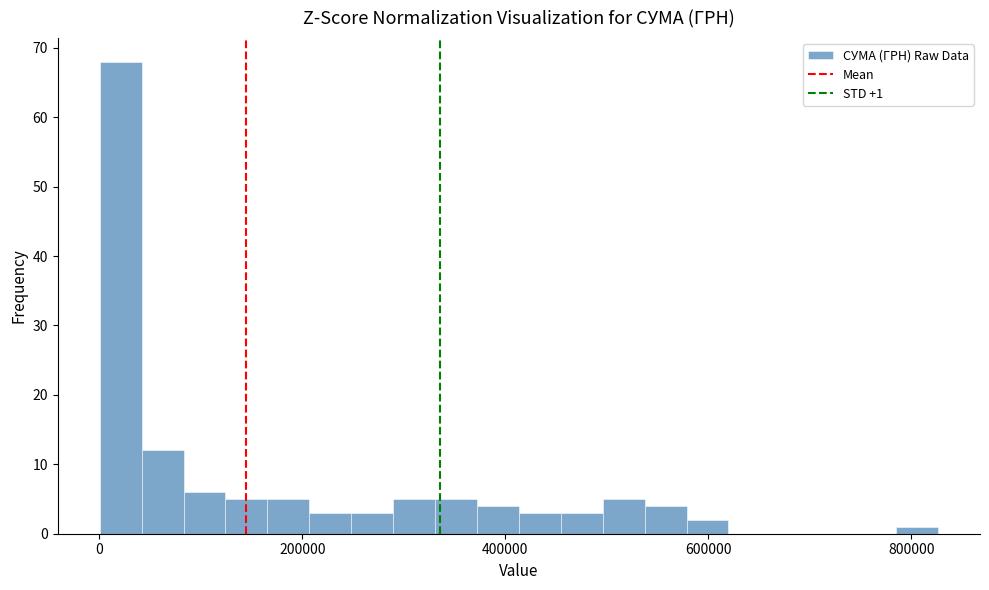

Read against the x-axis, roughly where is the centre of the tallest bar?

20000